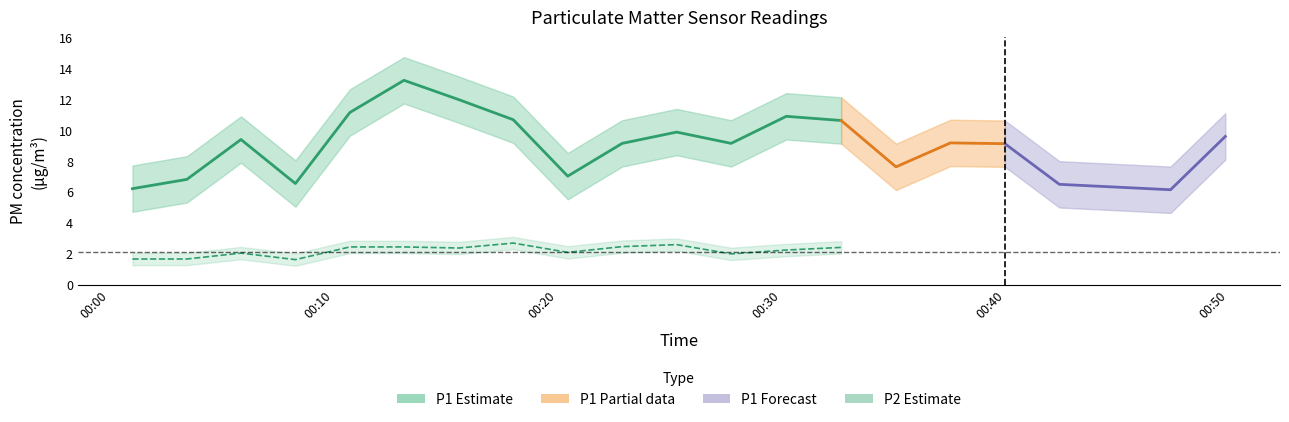

What is the label of the 3rd point from the right?

2023-04-03T00:42:25